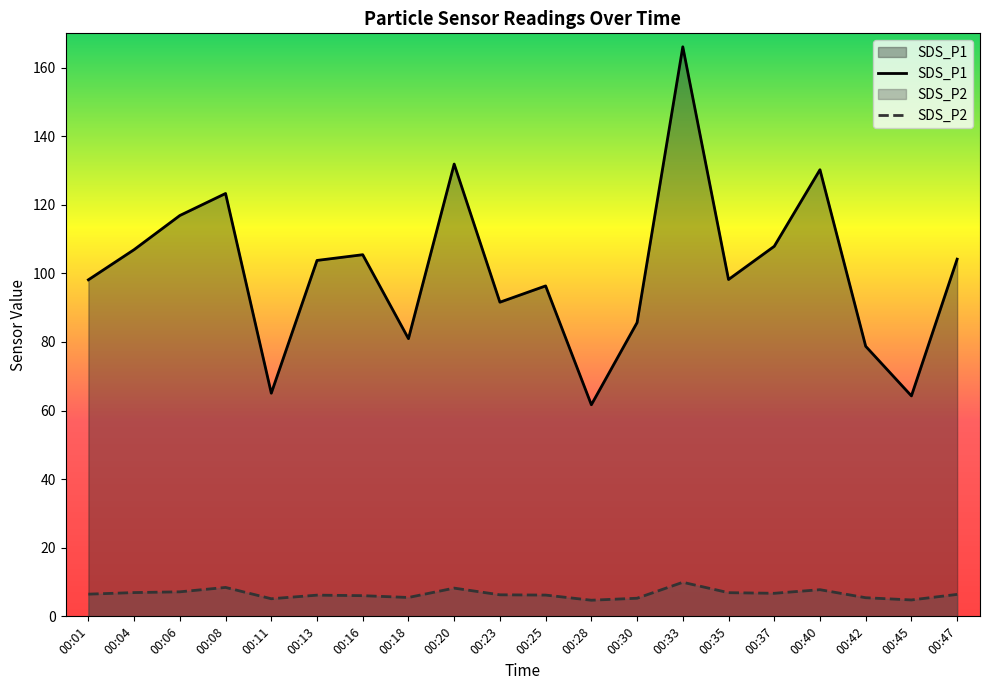

True or false: SDS_P1 and SDS_P2 intersect in this chart.

False